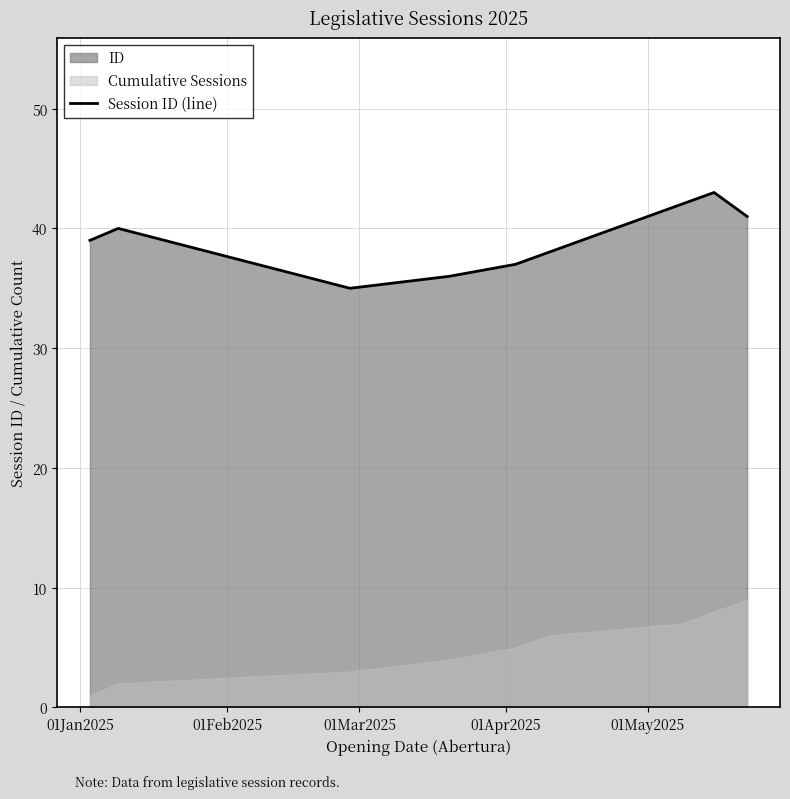

What is the minimum value for Session ID (line)?

35